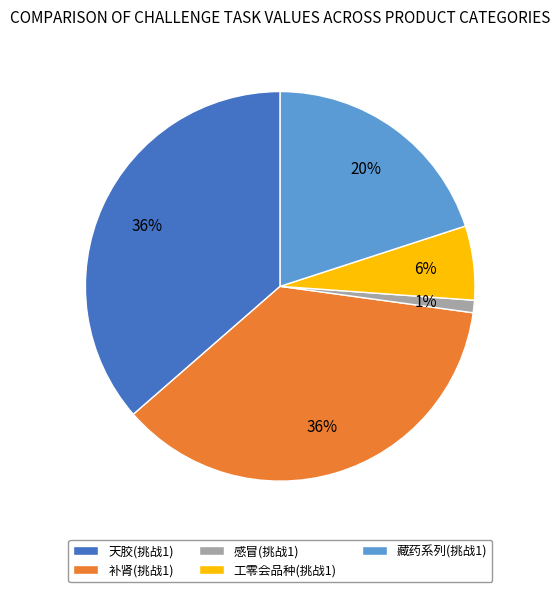

Does any single category account for the majority?

No